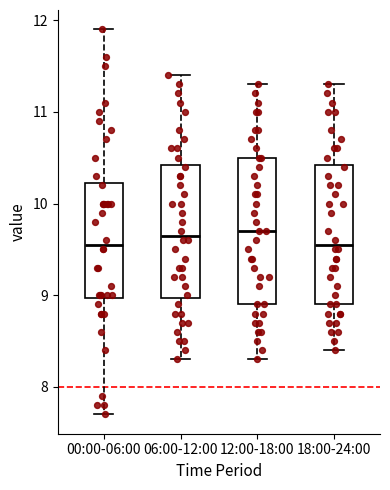

Reading left to right, transcribe this box plot: for each box, give where its median line is, the range the box spans, and where its two whiskers end, as read against the y-axis. The values are not printed on the chart, so give them approximately, as read against the axis.

00:00-06:00: median 9.6, box 9.0 to 10.2, whiskers 7.7 to 11.9
06:00-12:00: median 9.7, box 9.0 to 10.4, whiskers 8.3 to 11.4
12:00-18:00: median 9.7, box 8.9 to 10.5, whiskers 8.3 to 11.3
18:00-24:00: median 9.6, box 8.9 to 10.4, whiskers 8.4 to 11.3